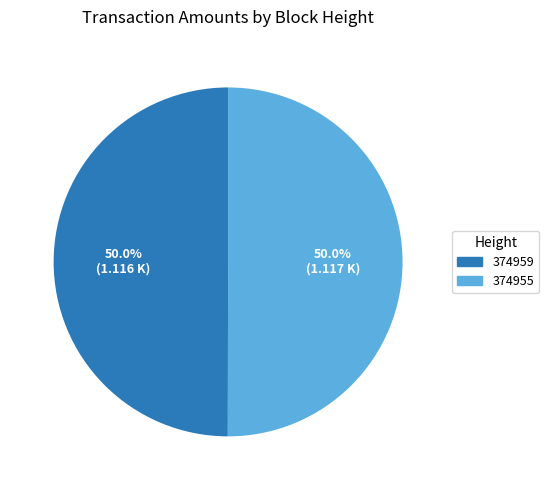

How much of the chart is everything except 374959?

50.0%